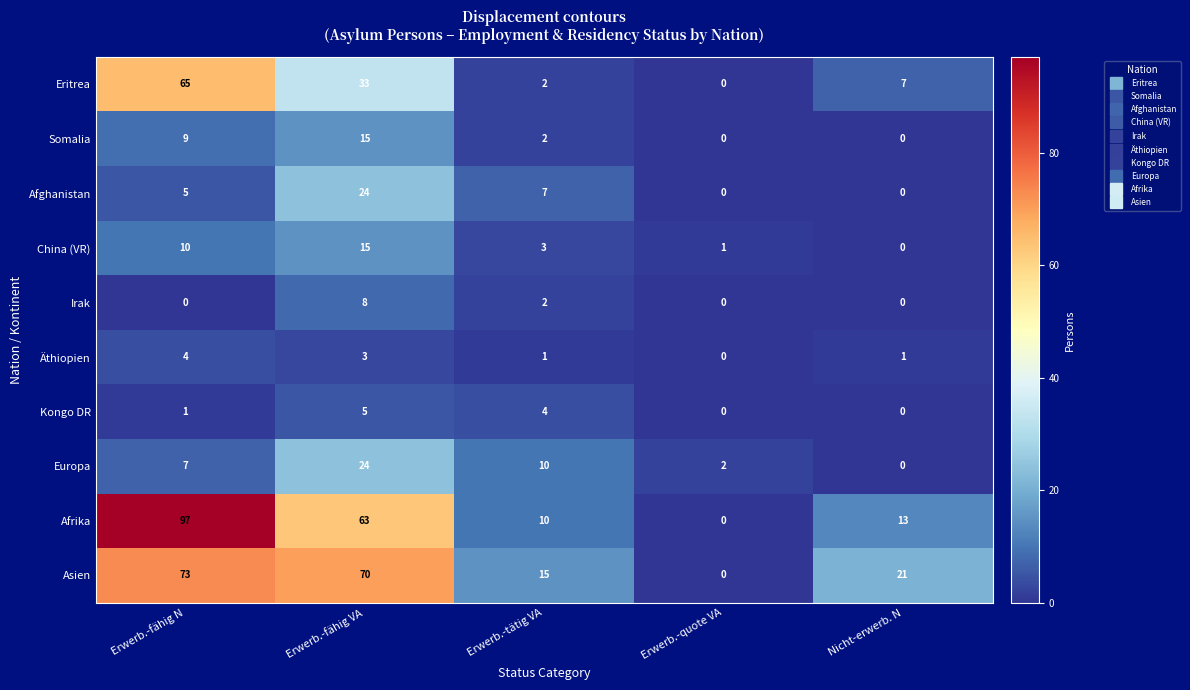

Which series has the largest total across all categories?

Afrika